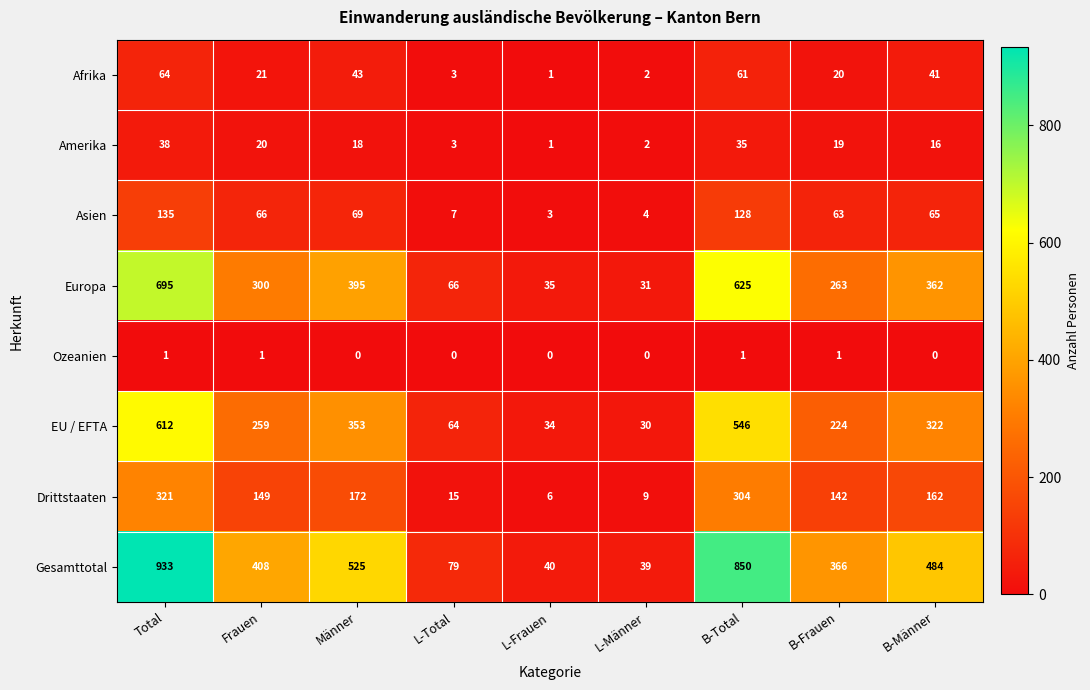

How many series are shown in this chart?

8